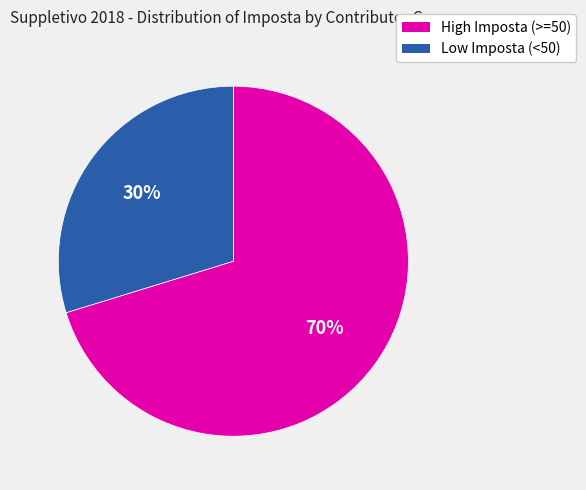

Which category has the biggest portion of the pie?

High Imposta (>=50)